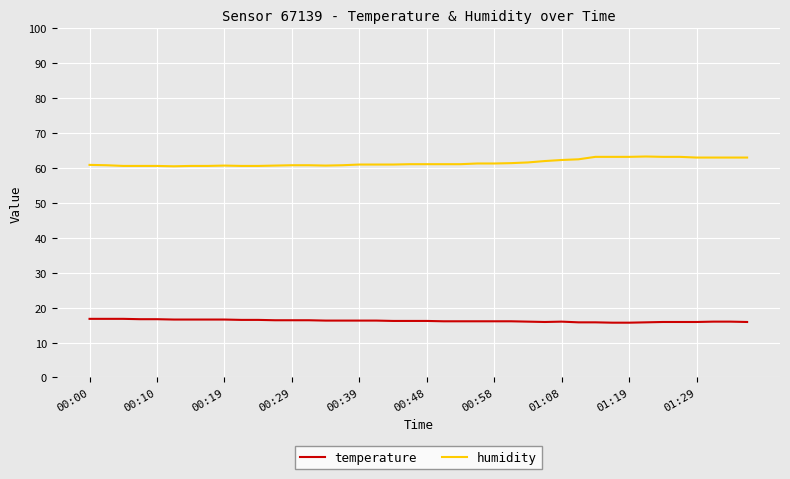

What is the difference between the maximum and minimum values in the humidity series?

2.8